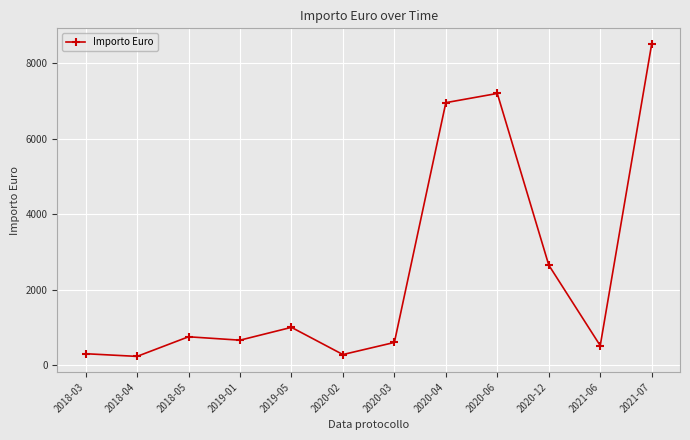

Is it true that the value at 2021-06 is 515?

True